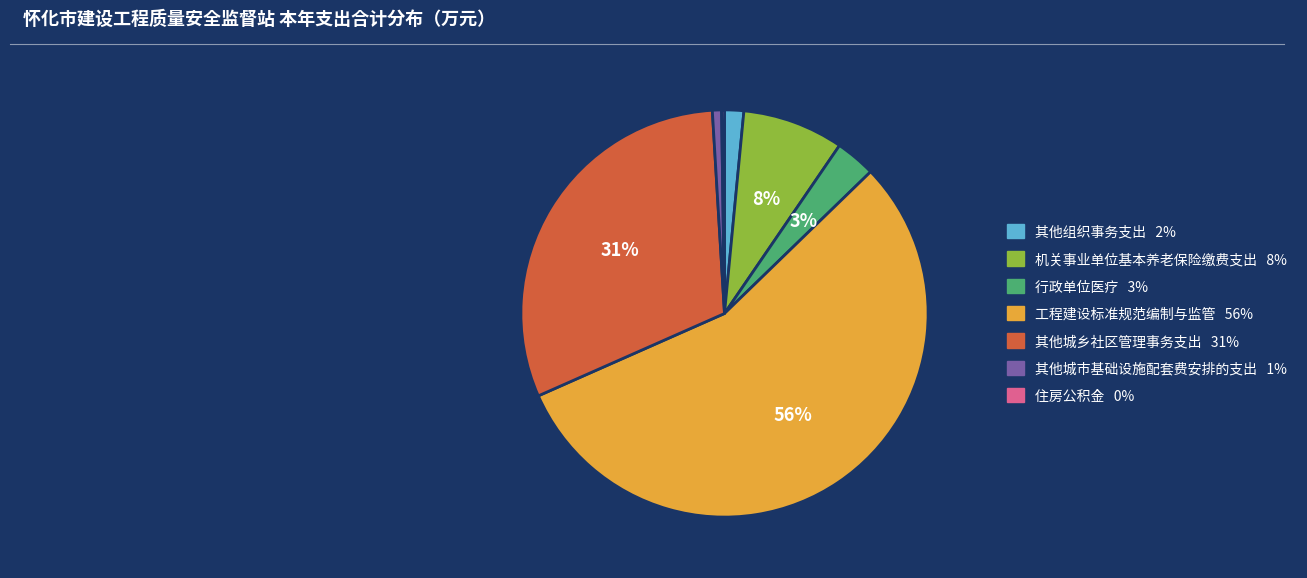

What percentage is the 其他组织事务支出 slice, to the nearest percent?

2%